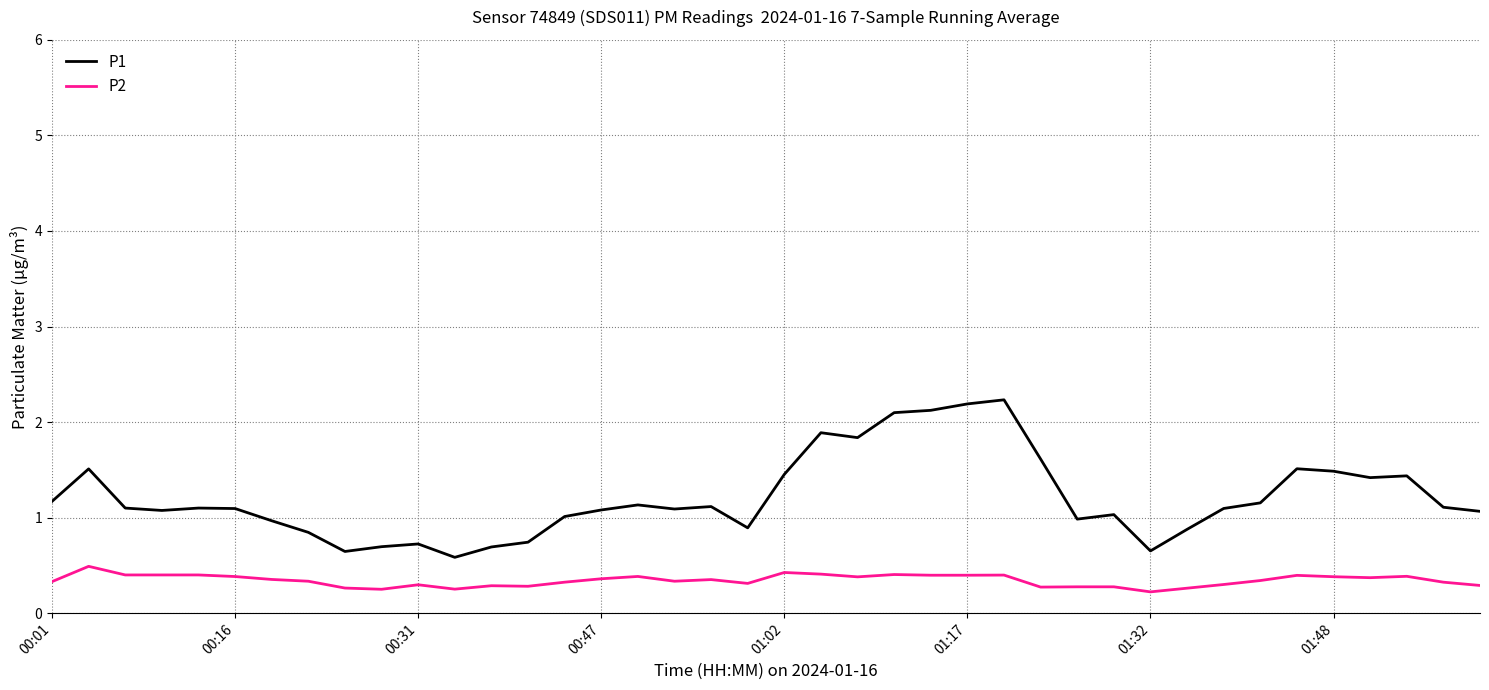

What is the difference between the maximum and minimum values in the P2 series?

0.3